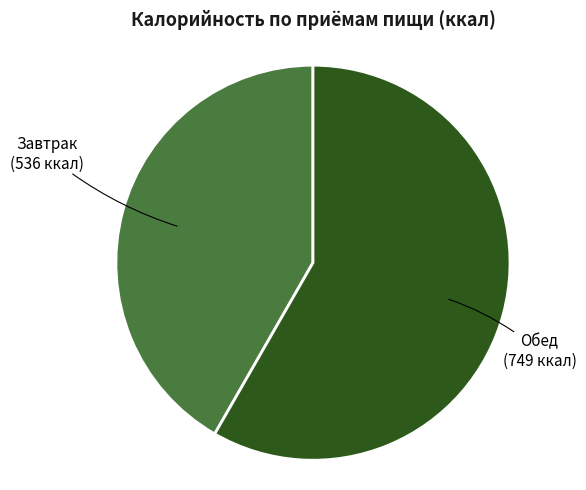

Is there a majority slice in this chart?

Yes